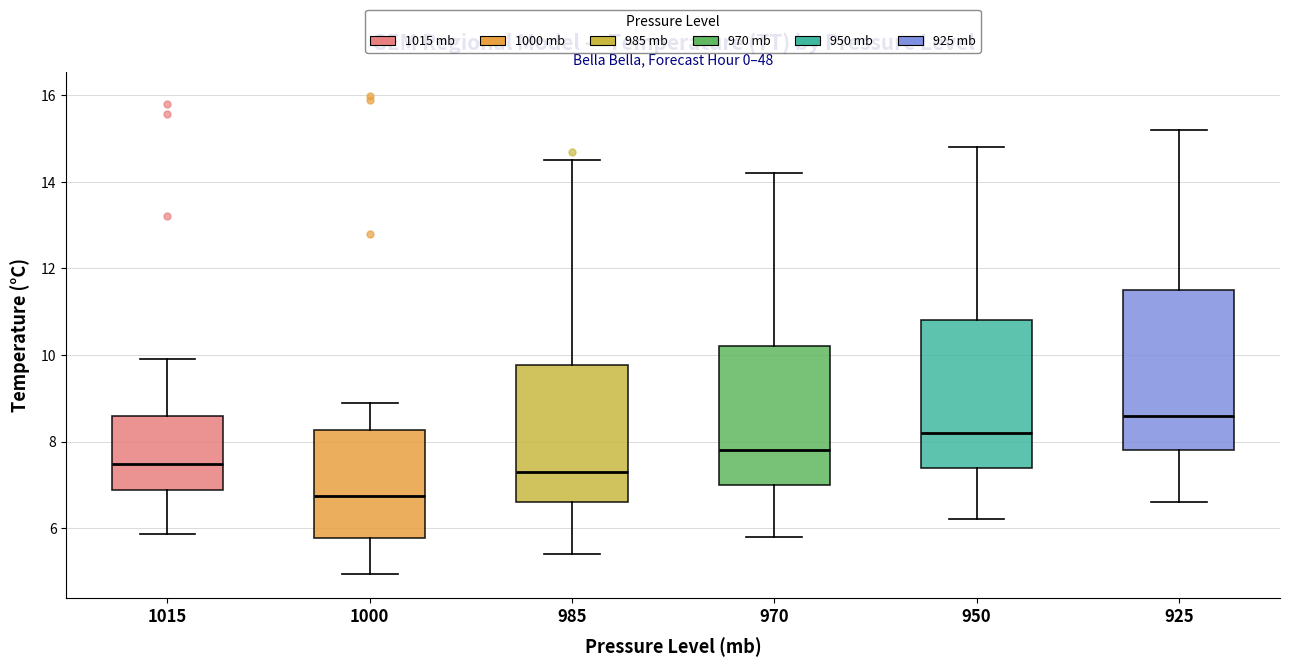

Which box's median line is the highest?

925